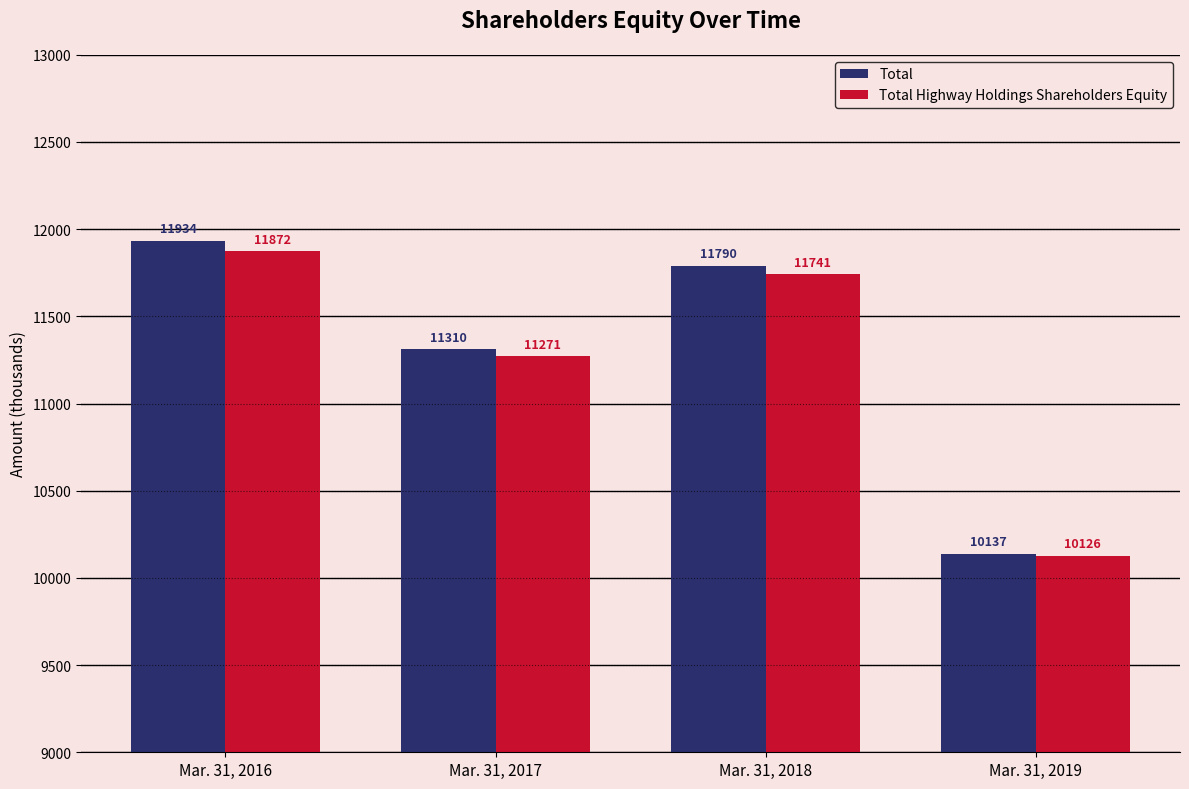

Is the value of Total Highway Holdings Shareholders Equity at Mar. 31, 2018 greater than the value of Total at Mar. 31, 2019?

Yes